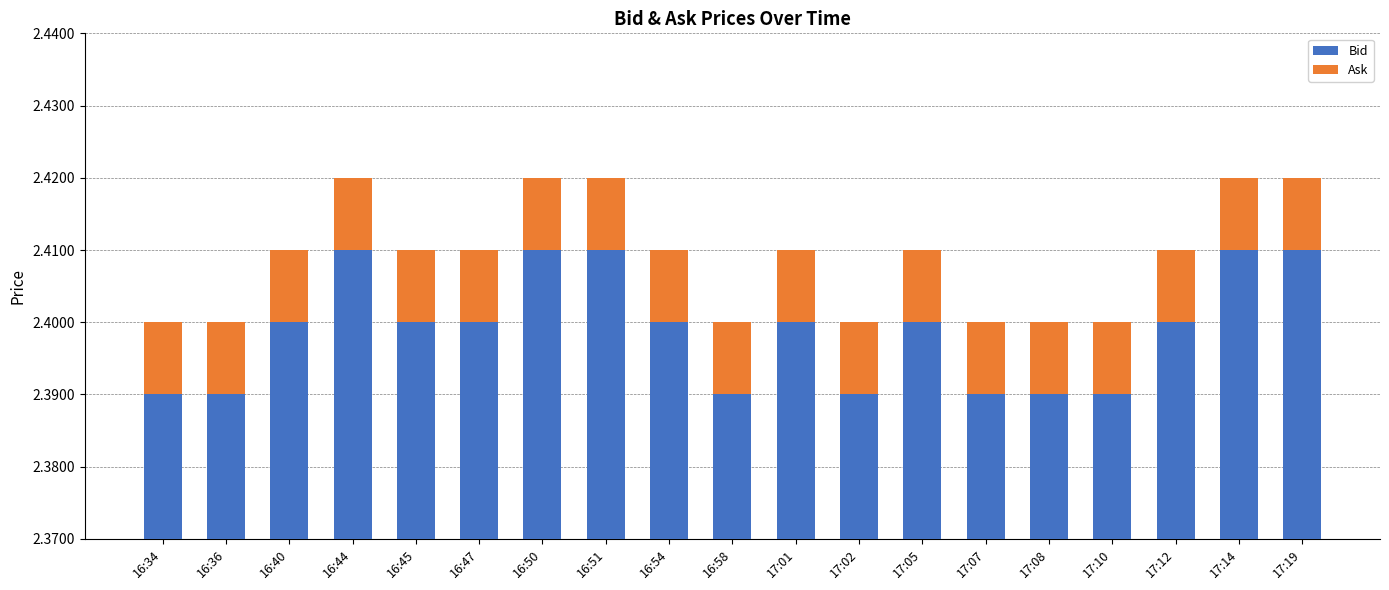

Which series has the largest range (max minus min)?

Bid